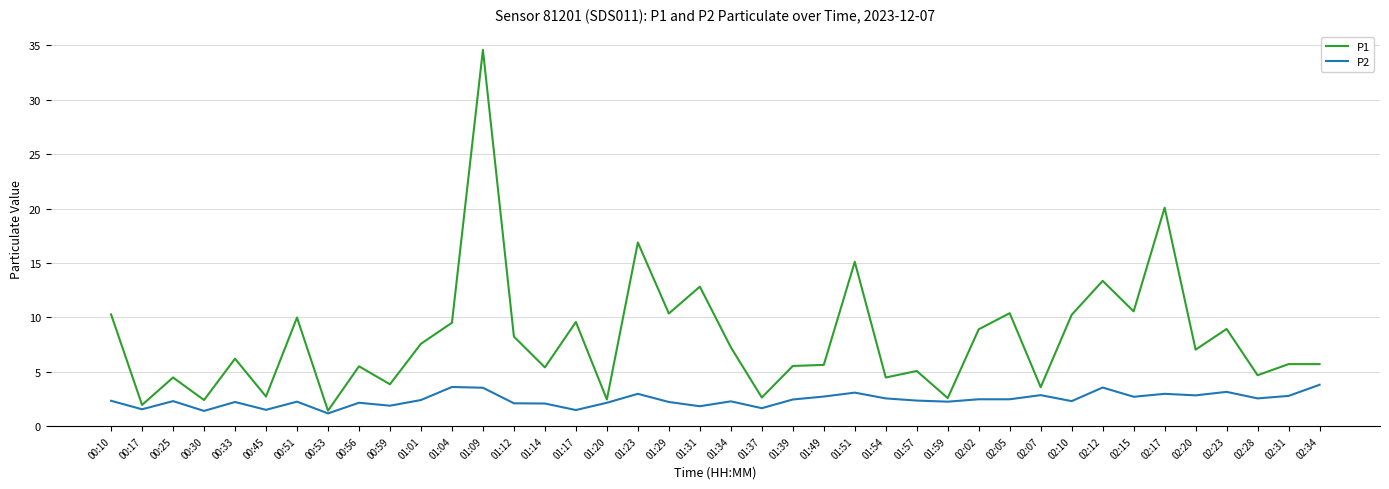

Which label corresponds to the largest value in the chart?

01:09